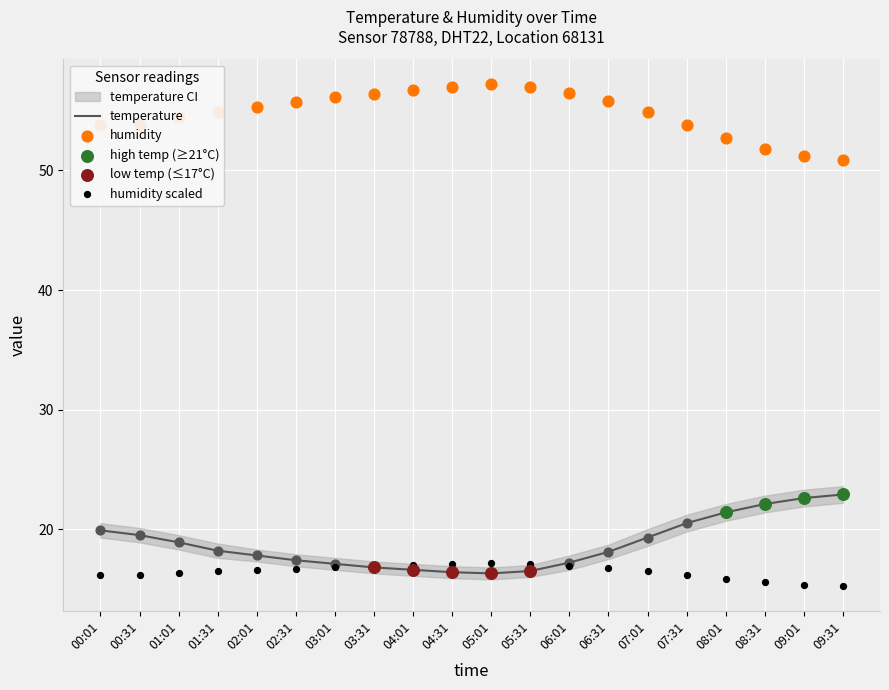

Which series has the largest total across all categories?

humidity